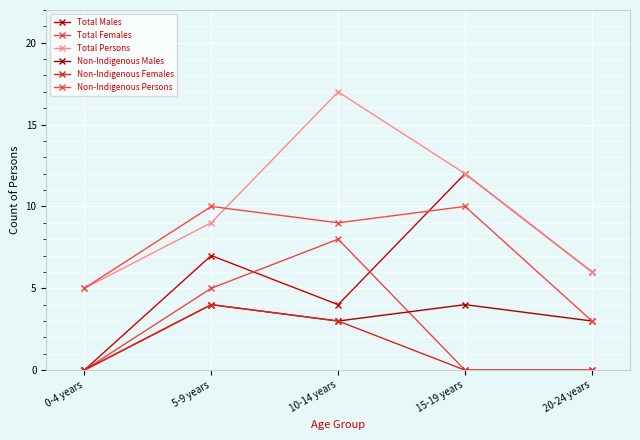

What is the spread (max minus min) of values at 5-9 years?

6